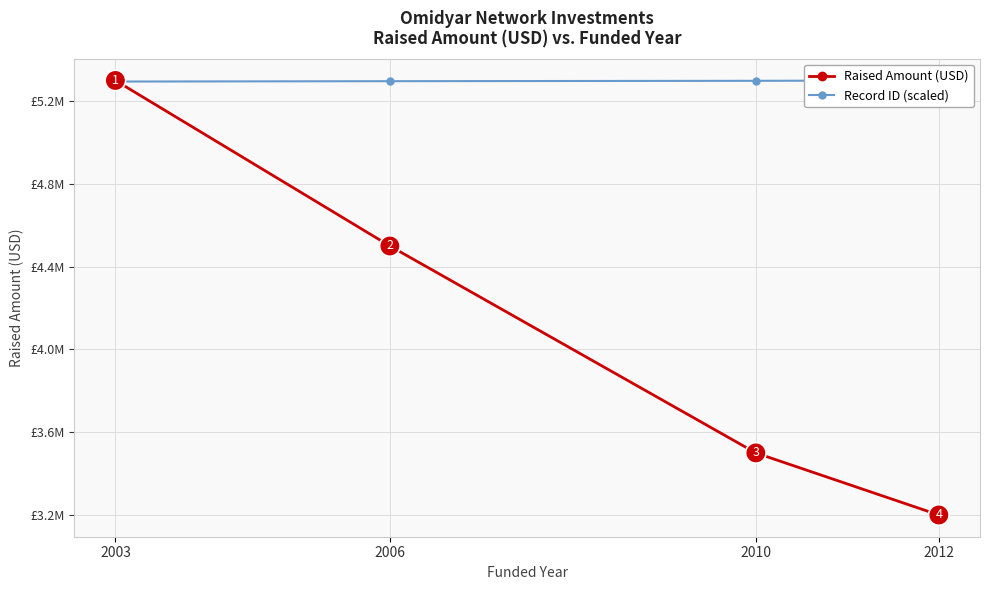

What is the difference between the maximum and minimum values in the Record ID (scaled) series?

5298.2